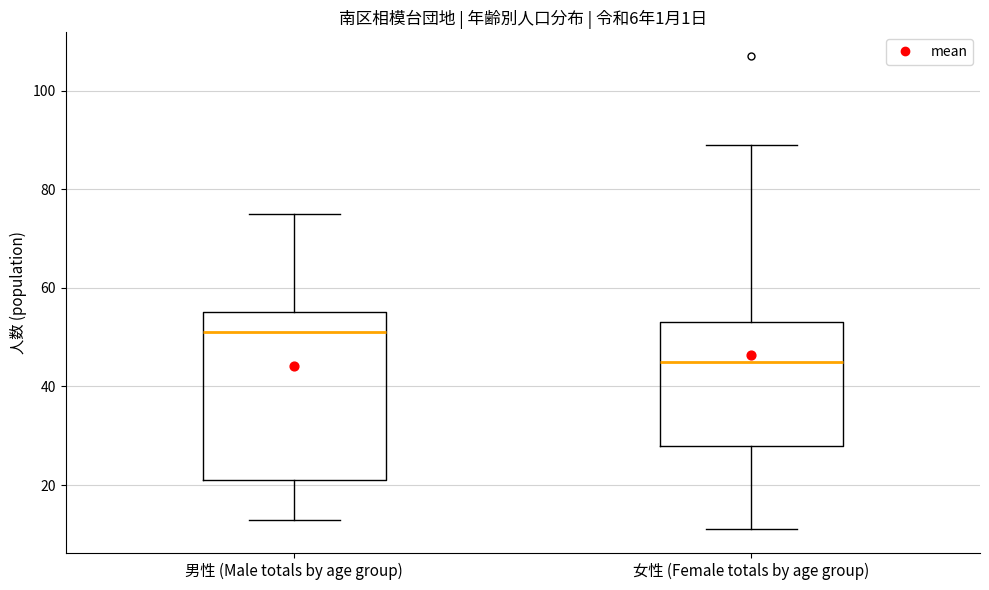

Reading left to right, read every box against the y-axis: the position of its median line, the range the box covers, and the ends of its whiskers. The values are not printed on the chart, so give them approximately, as read against the axis.

男性 (Male totals by age group): median 52, box 22 to 56, whiskers 14 to 76
女性 (Female totals by age group): median 46, box 28 to 54, whiskers 12 to 90